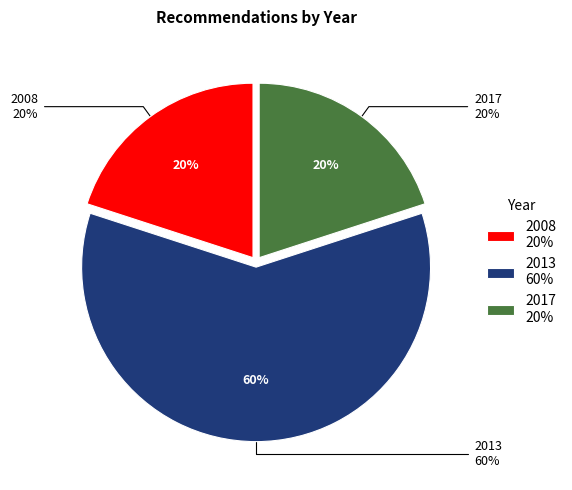

To the nearest percent, what percentage of the pie is 2017?

20%